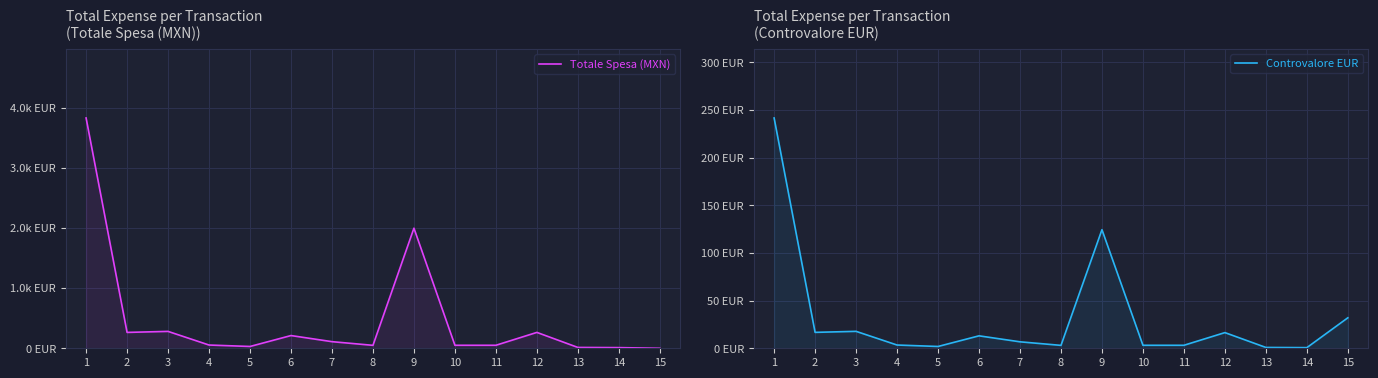

Is the value of Totale Spesa (MXN) at 10 greater than the value of Controvalore EUR at 9?

No